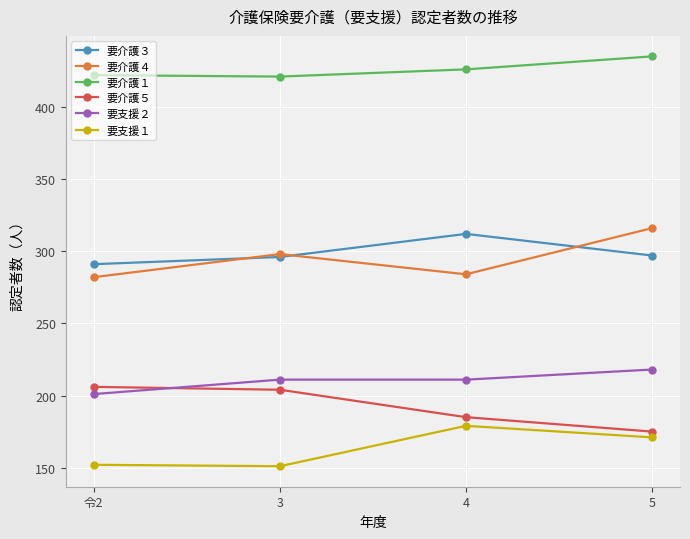

What is the highest value of the 要支援２ series?

218